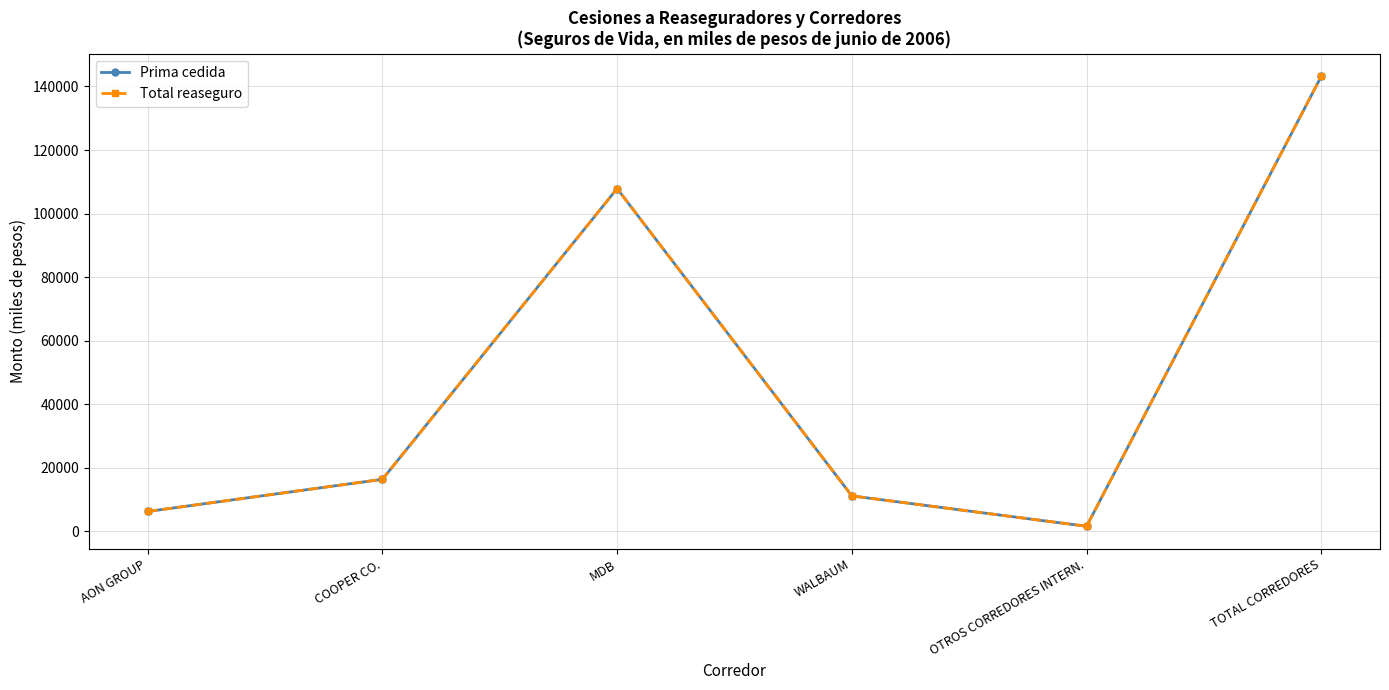

Does the chart have visible grid lines?

Yes